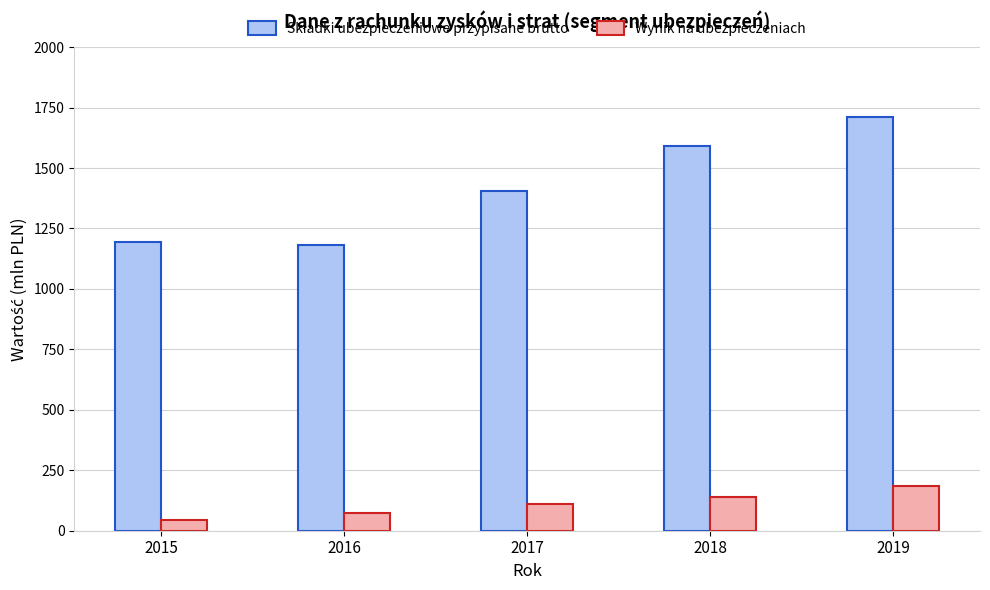

What is the difference between the highest and lowest values at 2018?

1454